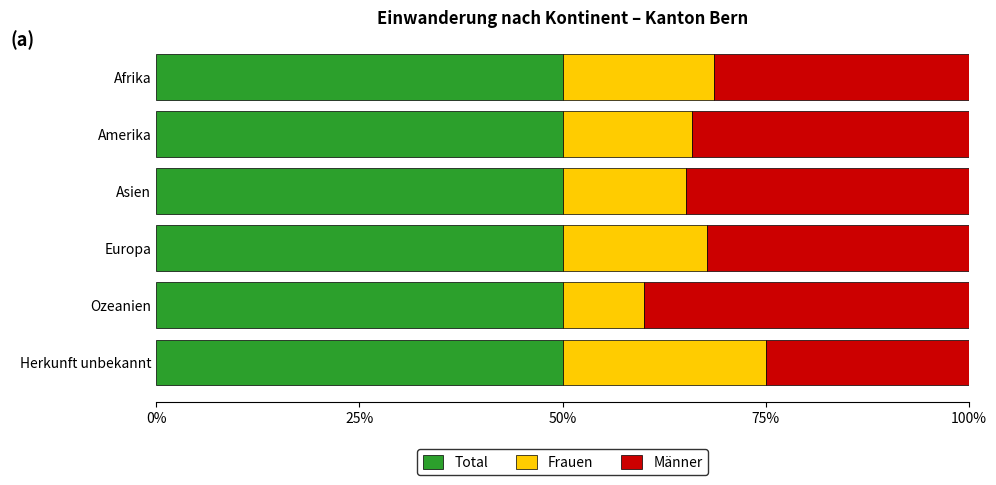

What is the total value across all series at Europa?

100.0